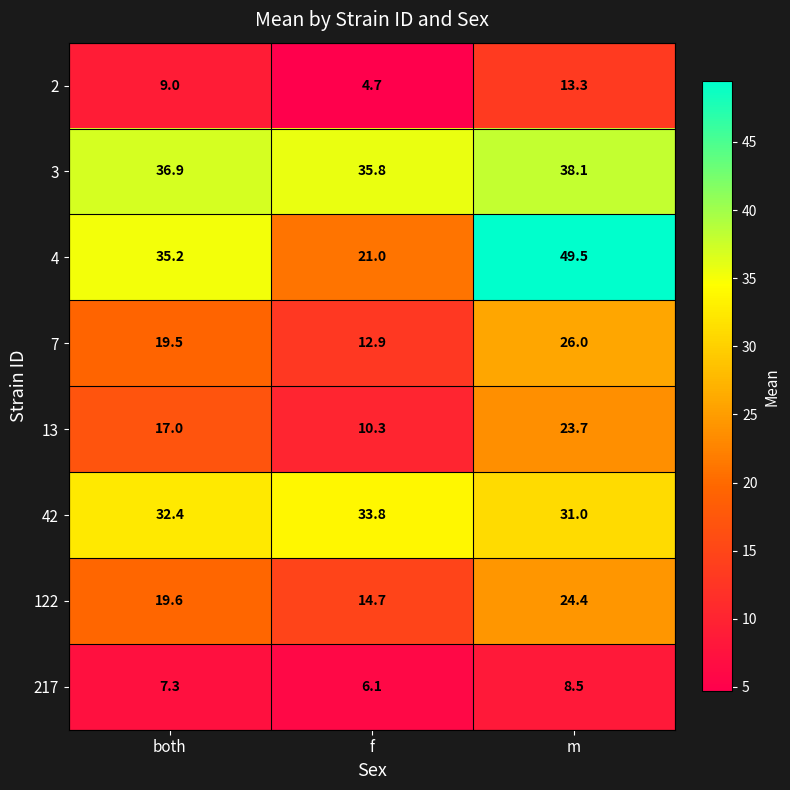

Reading left to right, what are all the values shown in this chart?

2: both=9.0	f=4.7	m=13.3
3: both=36.9	f=35.8	m=38.1
4: both=35.2	f=21.0	m=49.5
7: both=19.5	f=12.9	m=26.0
13: both=17.0	f=10.3	m=23.7
42: both=32.4	f=33.8	m=31.0
122: both=19.6	f=14.7	m=24.4
217: both=7.3	f=6.1	m=8.5